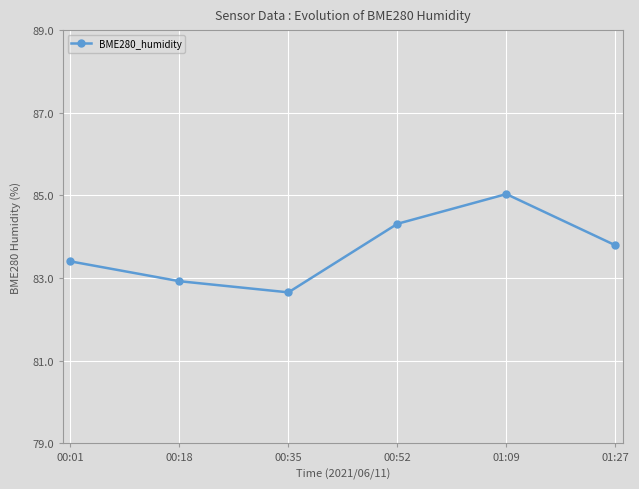

What is the greatest value displayed?

85.0